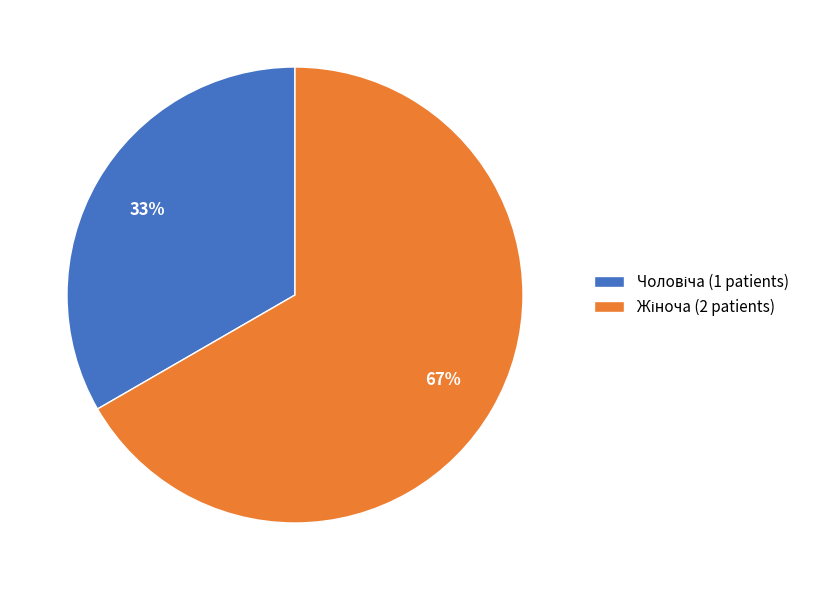

To the nearest percent, what is the average slice percentage?

50%